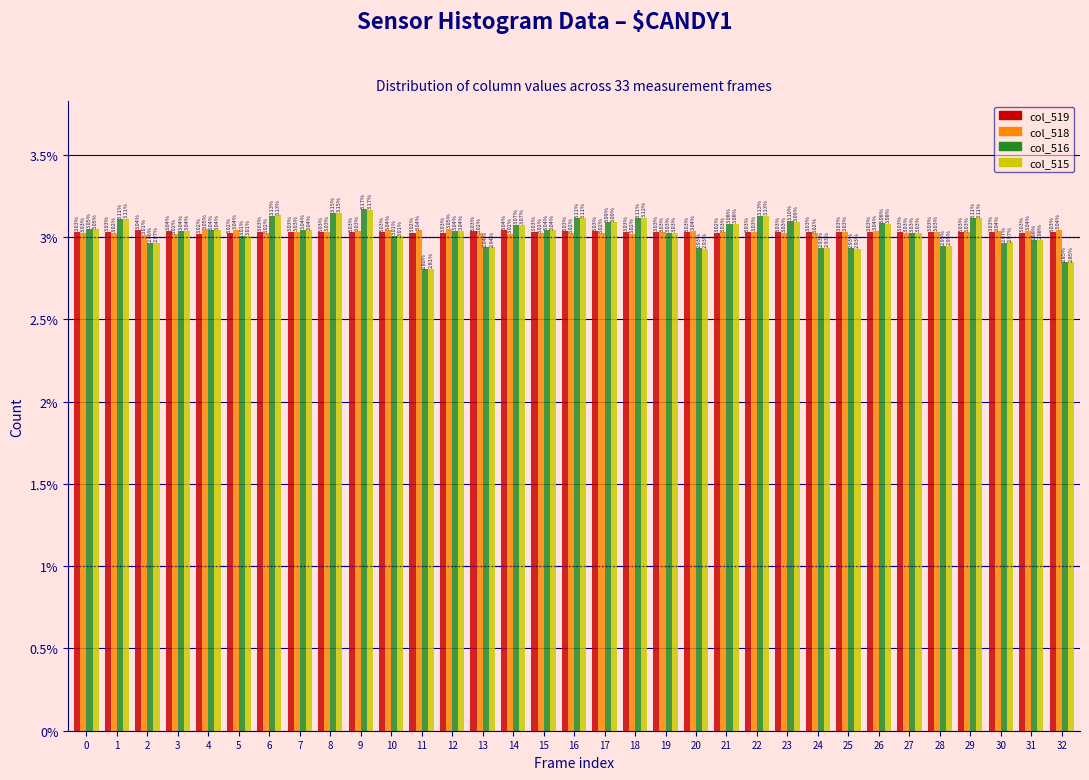

Is the value of col_516 at 20 greater than the value of col_515 at 28?

No